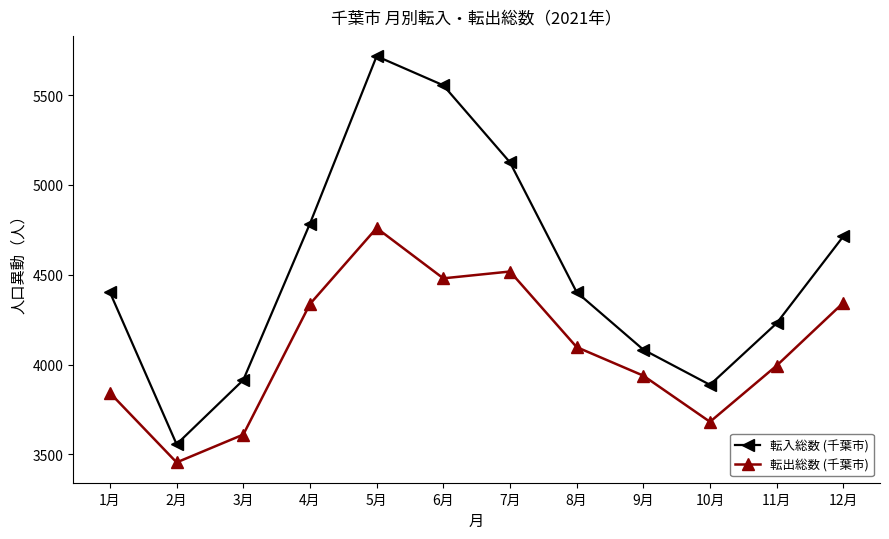

True or false: 転出総数 (千葉市) and 転入総数 (千葉市) intersect in this chart.

False